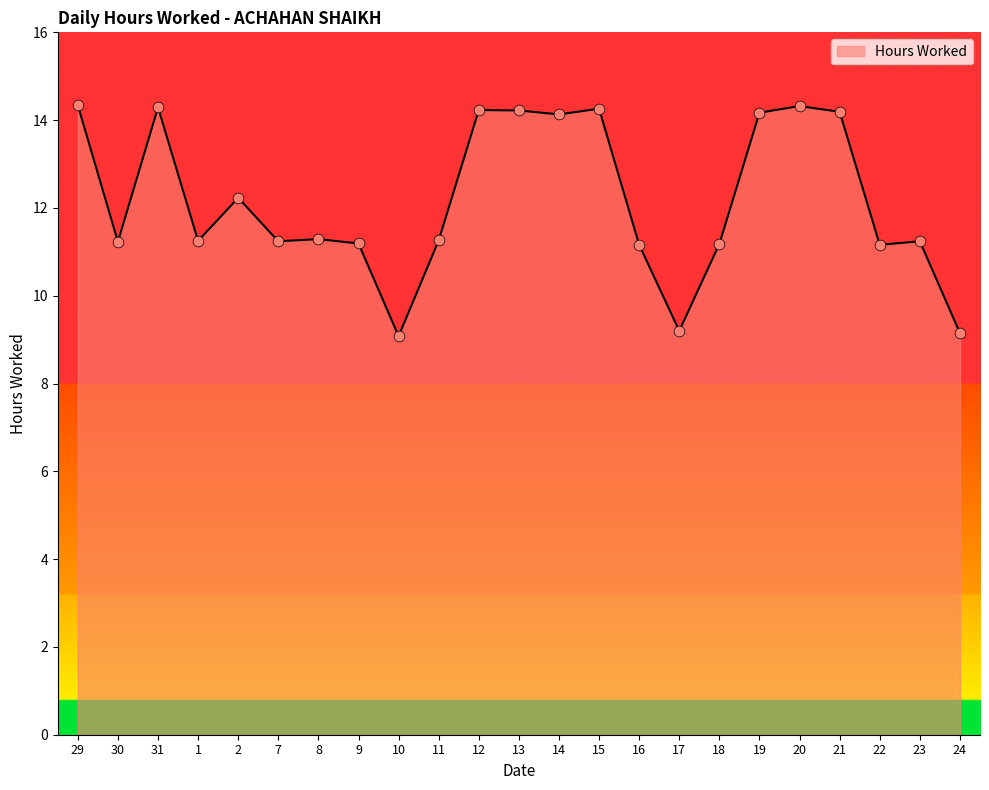

Approximately how many times larger is the value at 2 compared to 8?

1.1